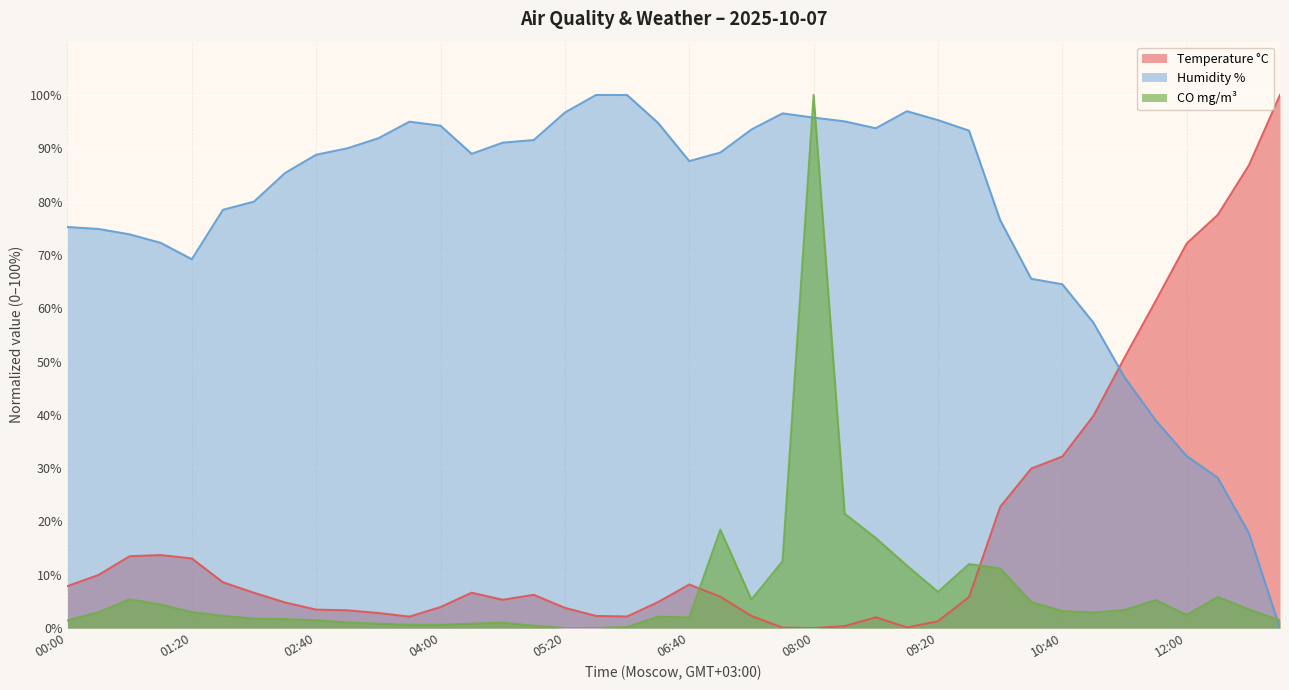

How many data points in Humidity % are less than 88?

19